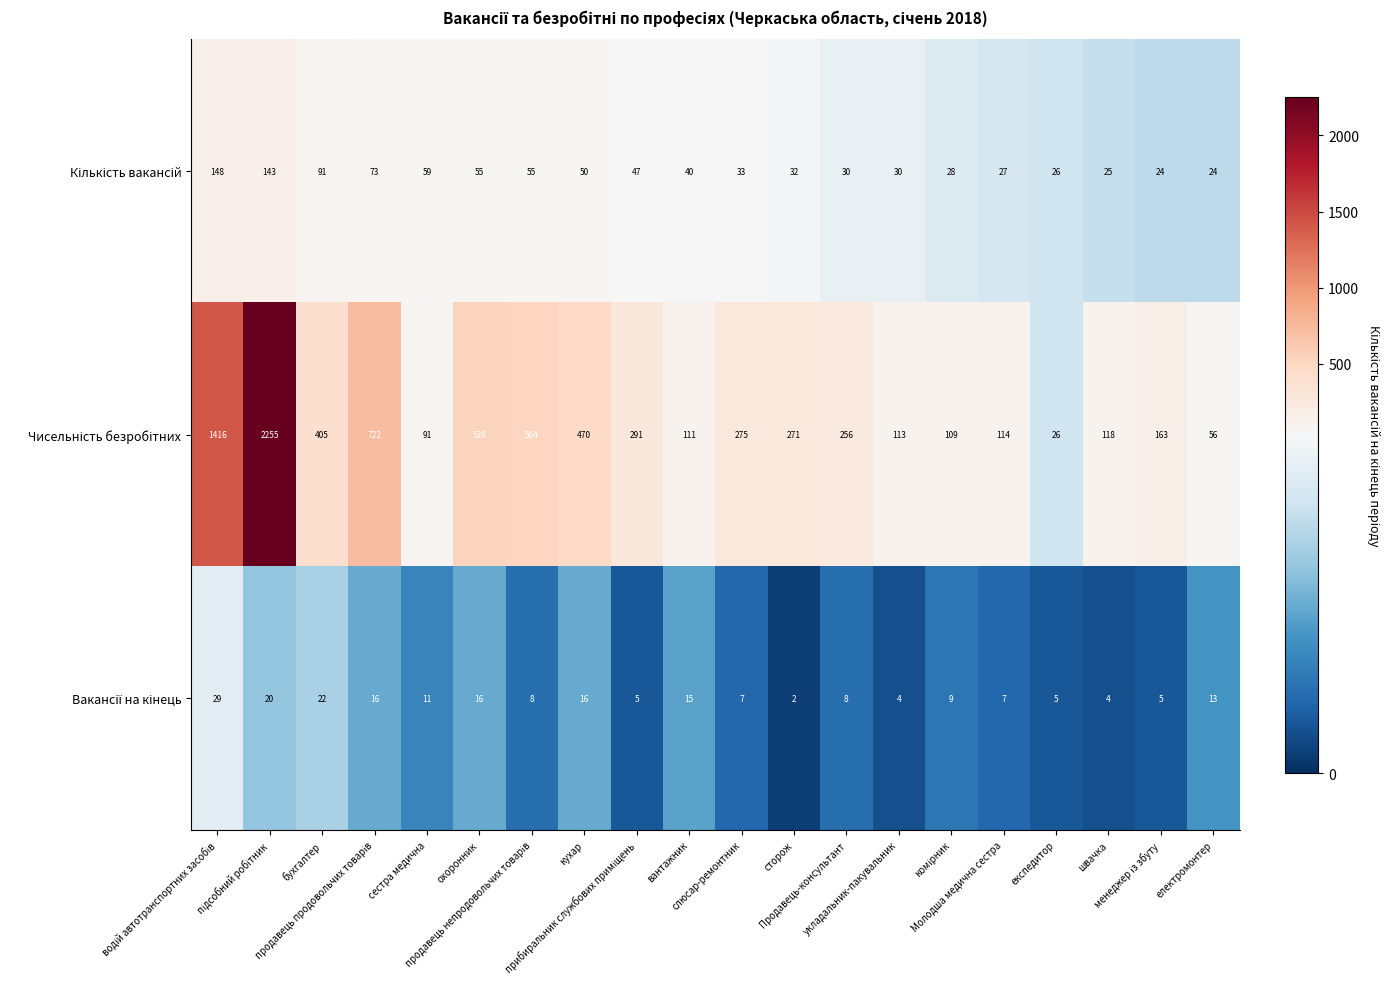

What is the maximum value shown in the chart?

2255